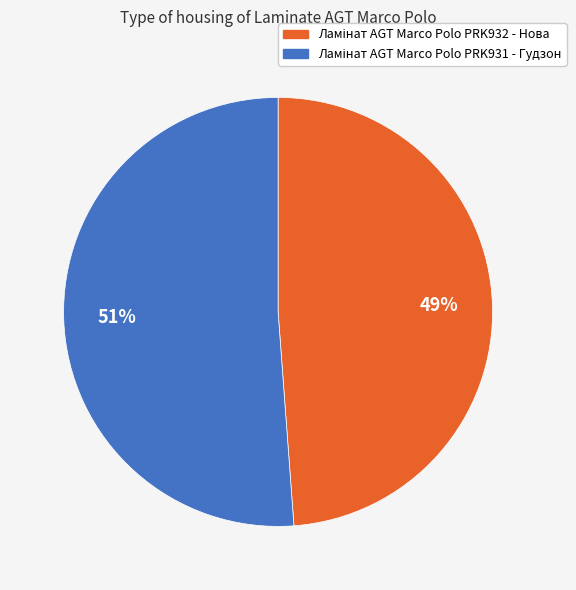

To the nearest percent, what is the average slice percentage?

50%